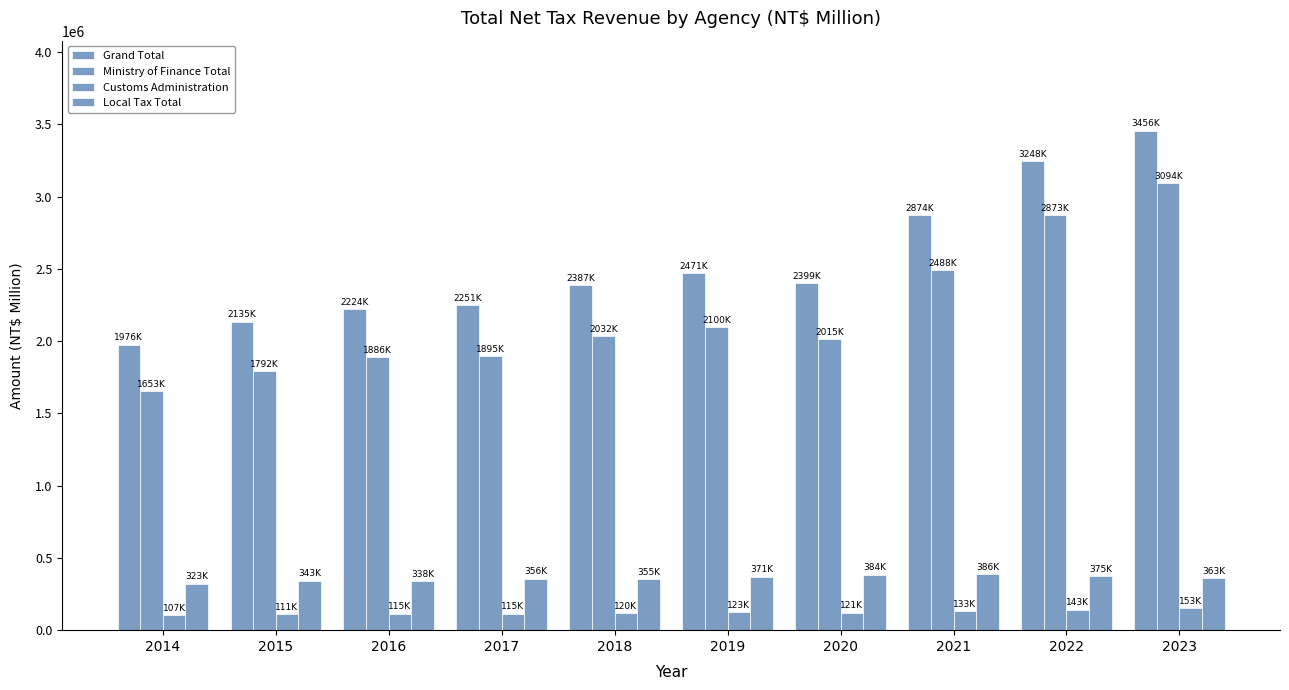

What value does the Grand Total series have at 2017, to the nearest 10?

2251250